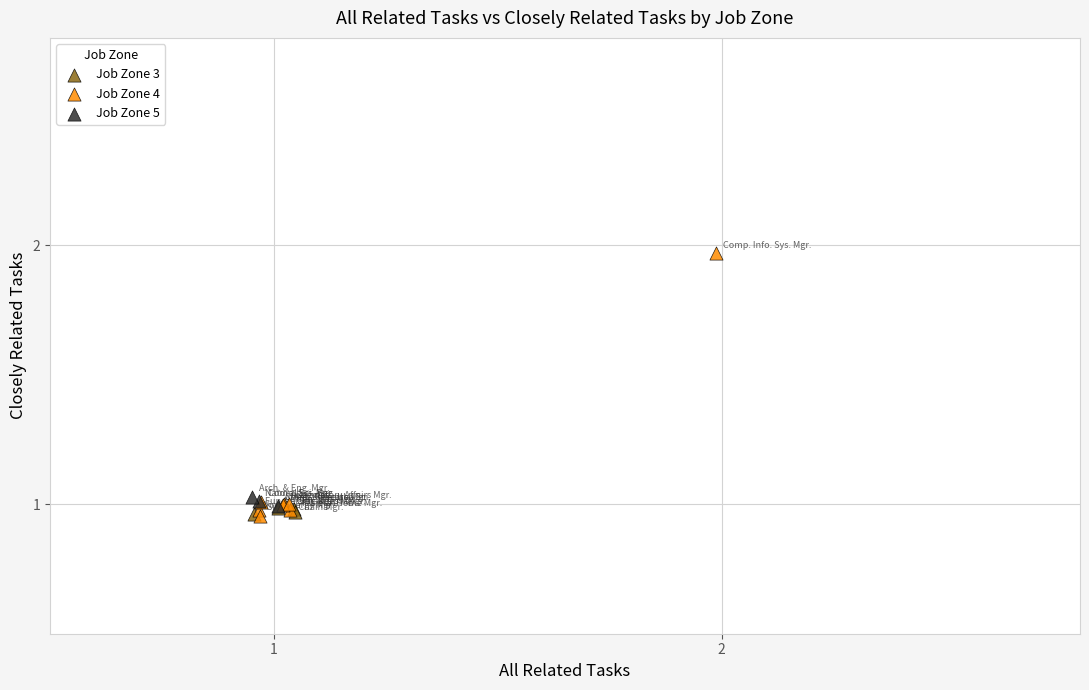

Which series has the largest Y range (max minus min)?

Job Zone 4